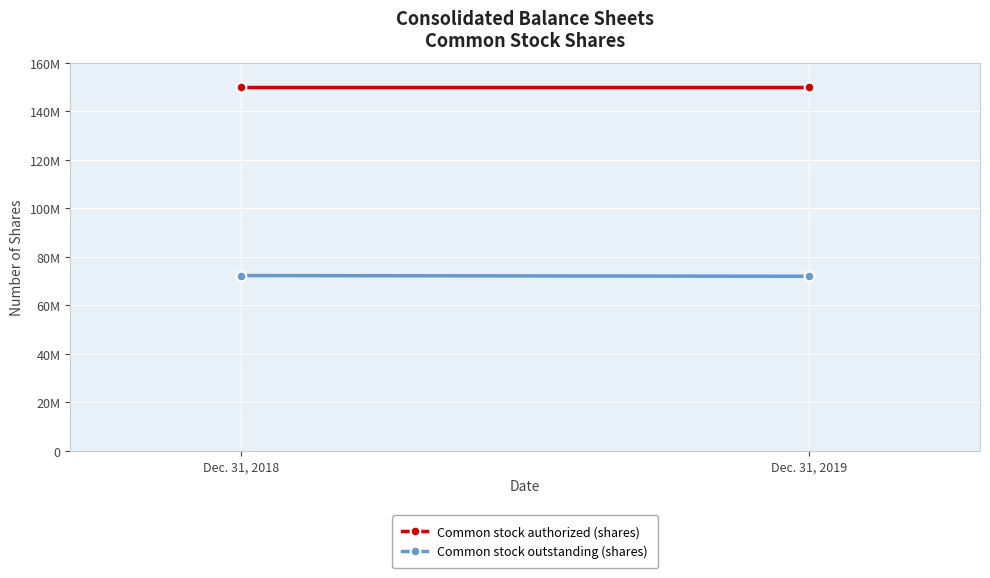

List the labels in order of Common stock authorized (shares) value, smallest first.

Dec. 31, 2018, Dec. 31, 2019